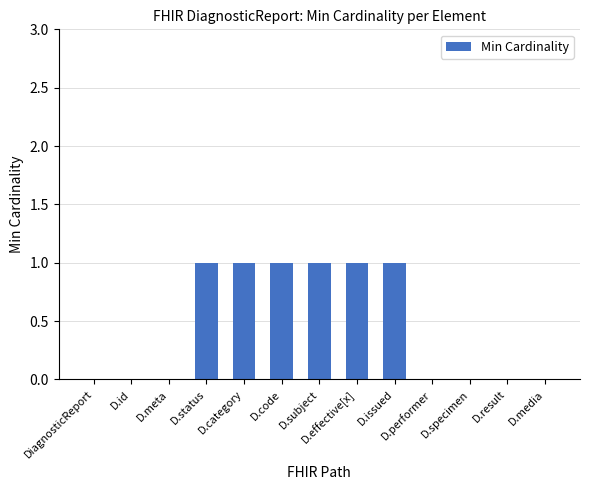

True or false: the data shows 1 at D.status.

True